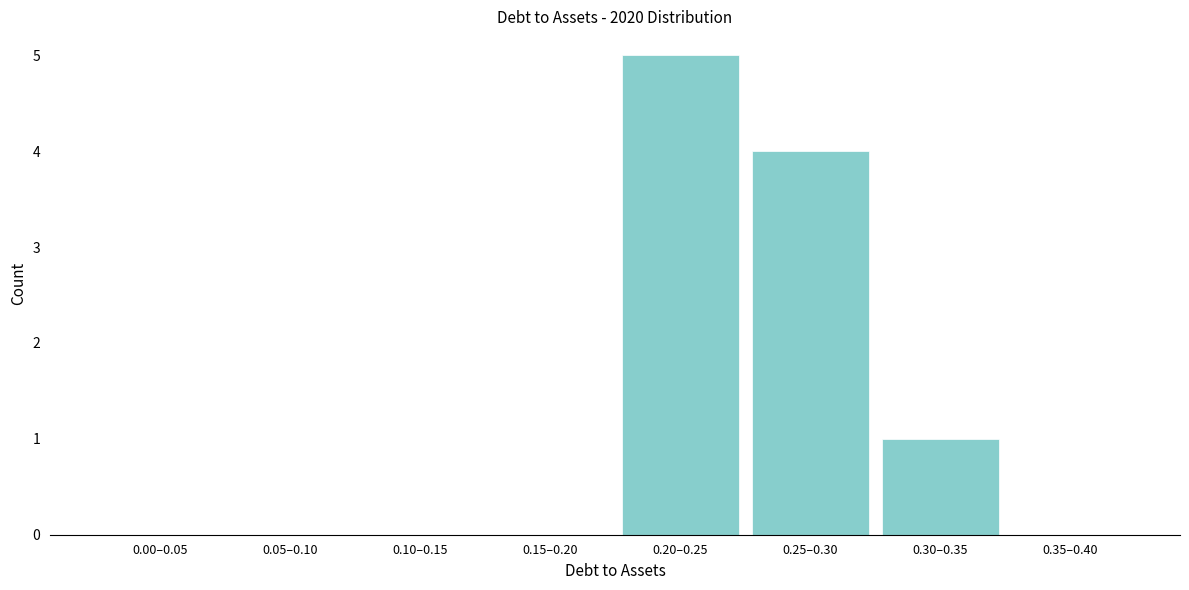

Reading left to right, list all the values displayed in this chart.

0.00–0.05=0	0.05–0.10=0	0.10–0.15=0	0.15–0.20=0	0.20–0.25=5	0.25–0.30=4	0.30–0.35=1	0.35–0.40=0